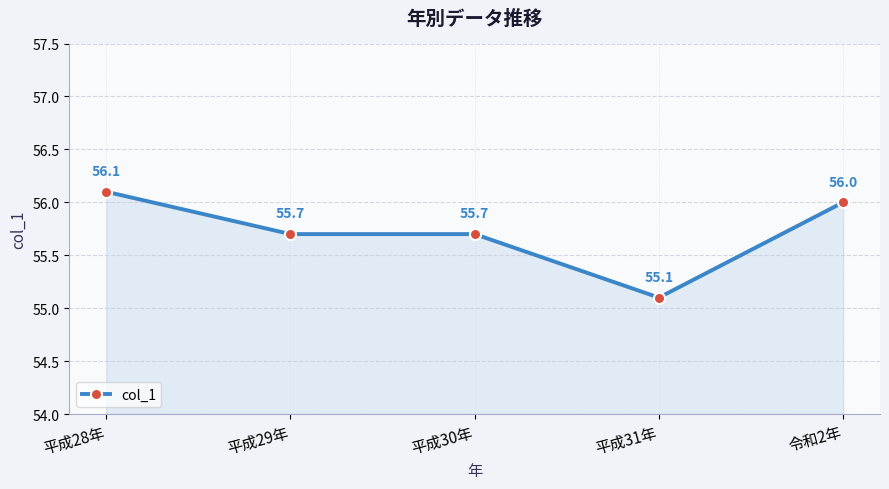

Where is the data nearest to the value 55?

平成31年